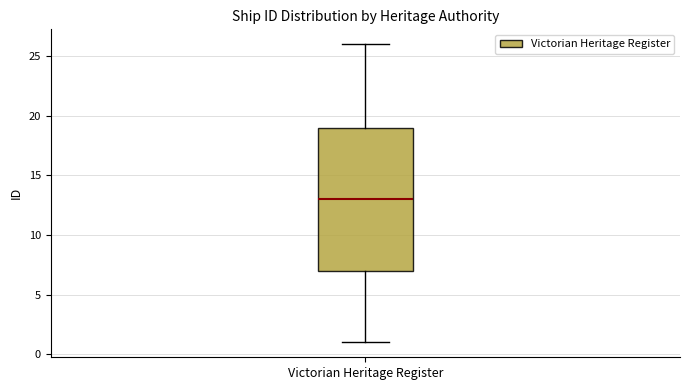

Where is the lower edge of the box for Victorian Heritage Register on the y-axis? The values are not printed on the chart, so give them approximately, as read against the axis.

7